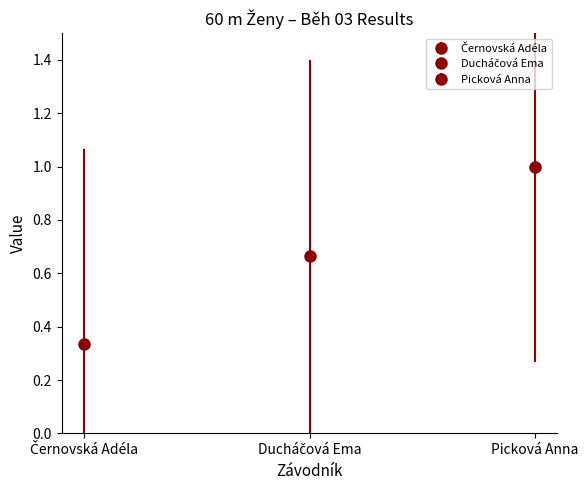

Are the bars horizontal?

No